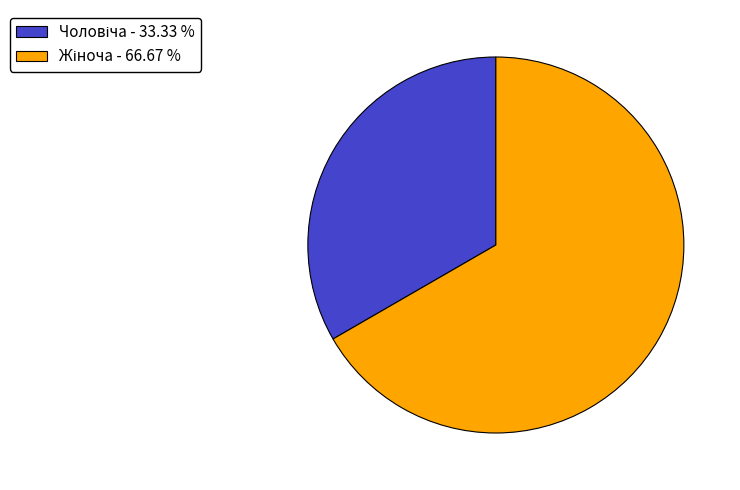

The Жіноча slice represents 78% of the pie. True or false?

False